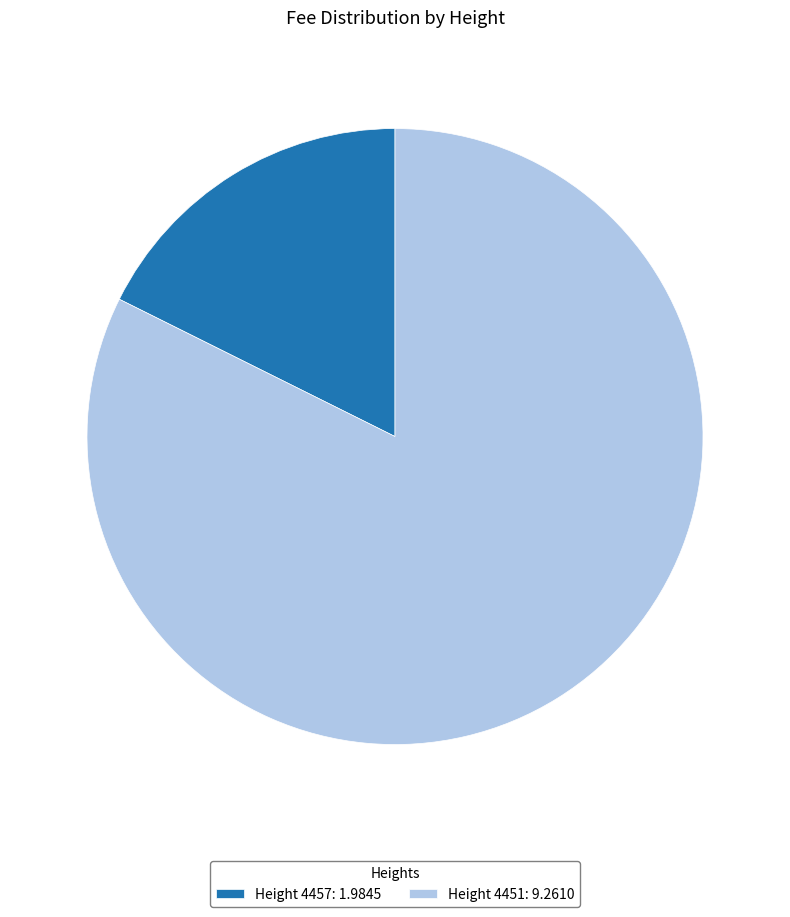

Does Height 4451: 9.2610 account for over 50% of the chart?

Yes